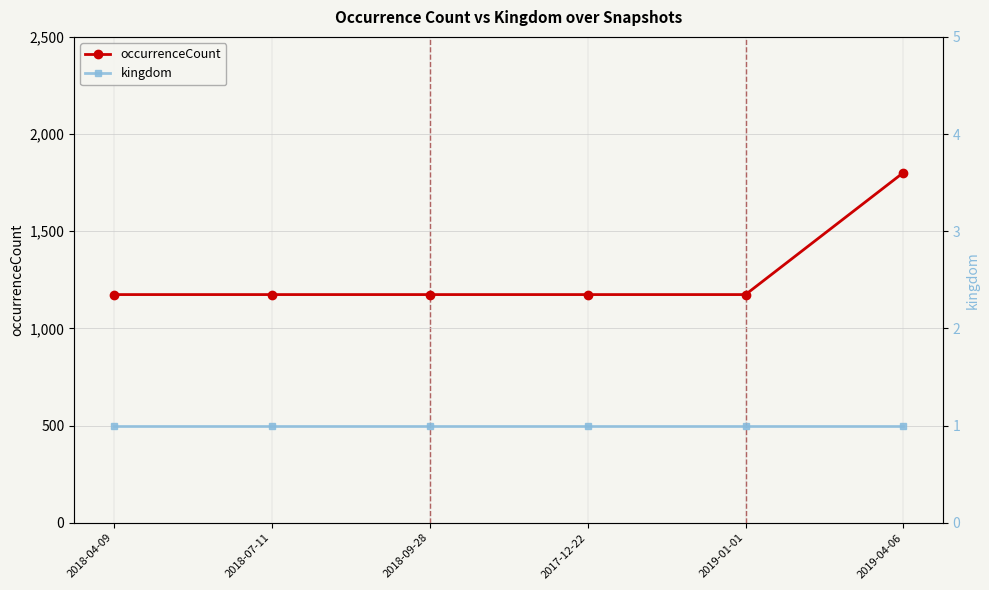

What is the spread (max minus min) of values at 2018-09-28?

1173